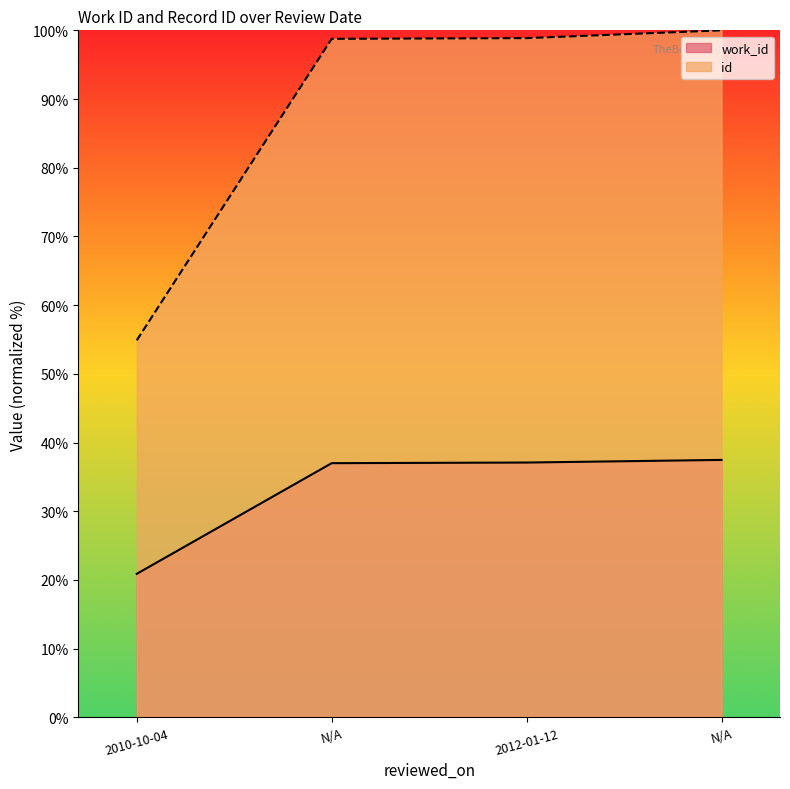

The value of work_id at N/A is 52.8. True or false?

False